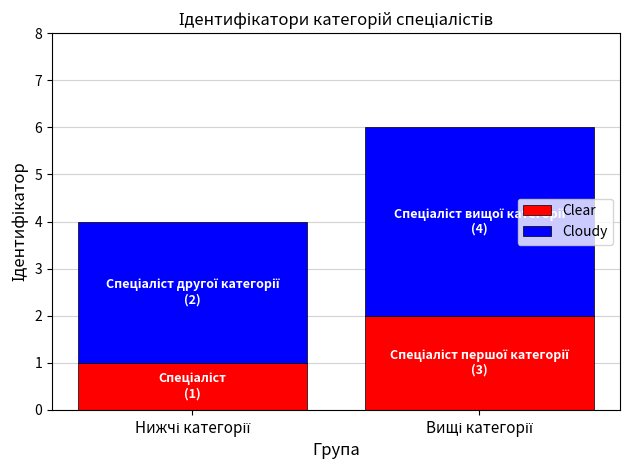

Reading left to right, transcribe the values for Clear.

1	2